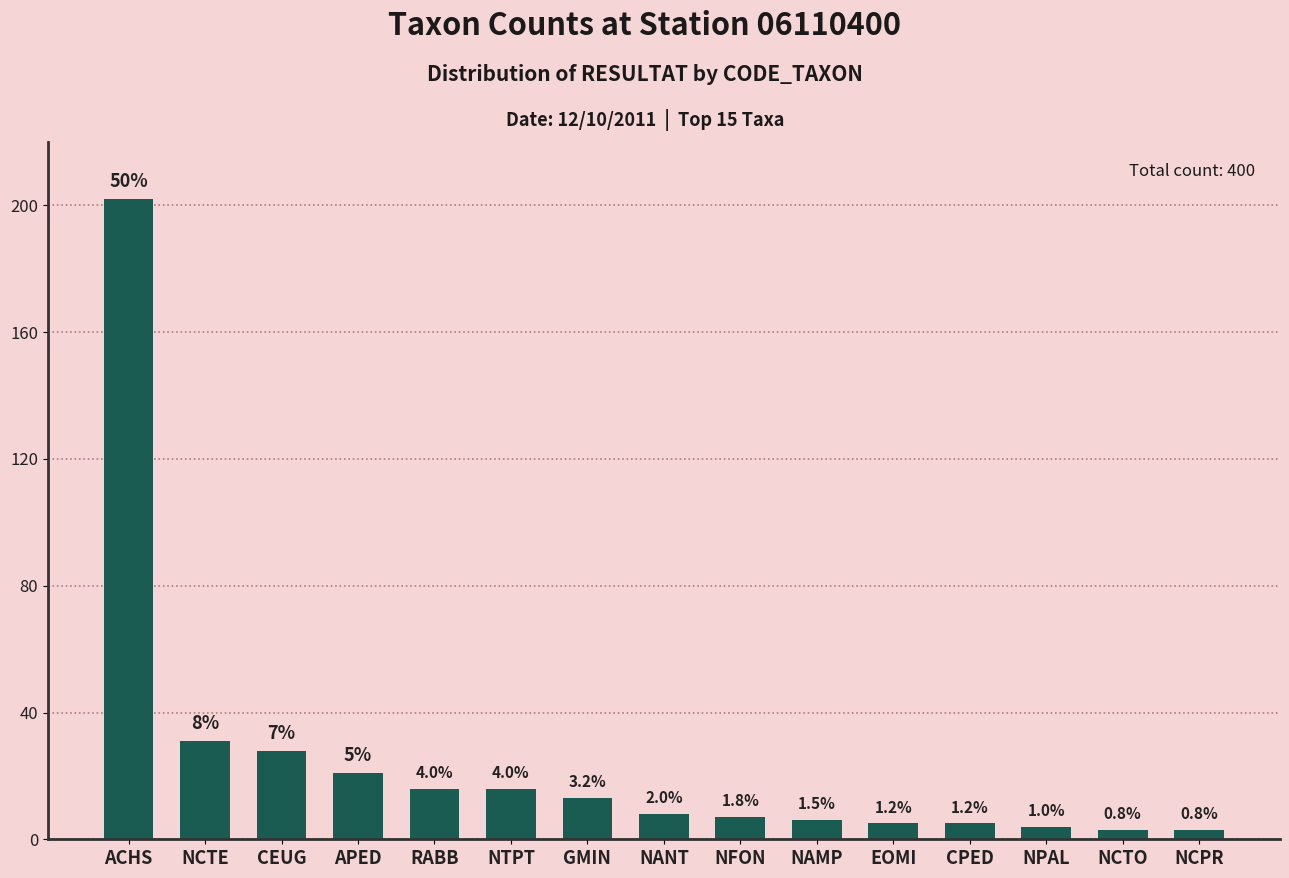

At which category does the chart reach its peak across all series?

ACHS